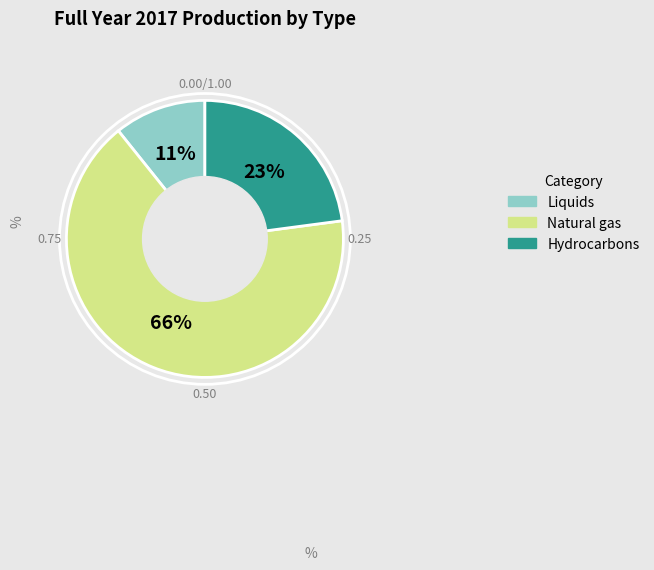

How many slices are in this pie chart?

3